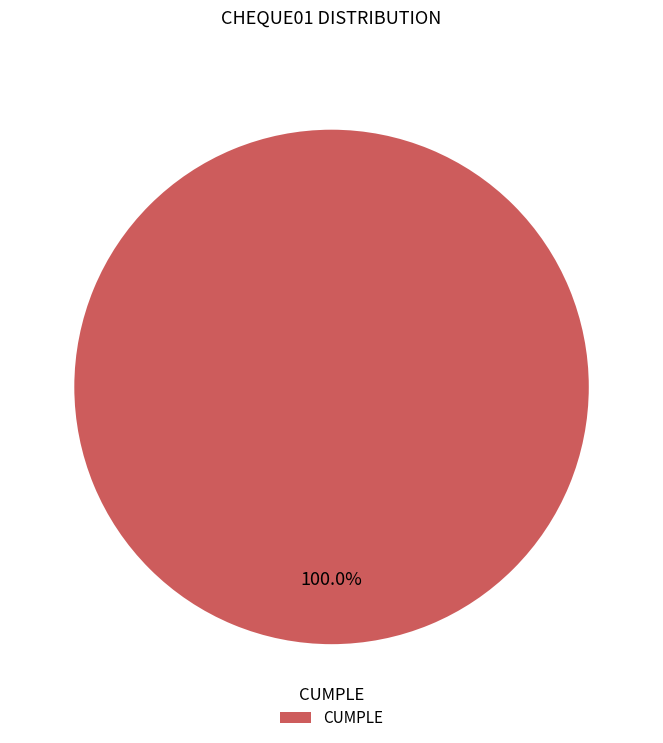

Which slice represents more than half of the pie?

CUMPLE